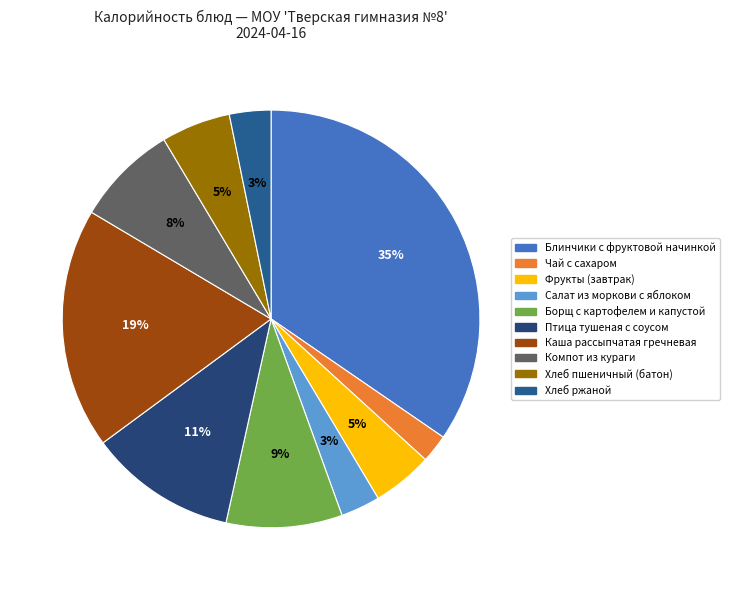

Does Борщ с картофелем и капустой represent more than half of the total?

No